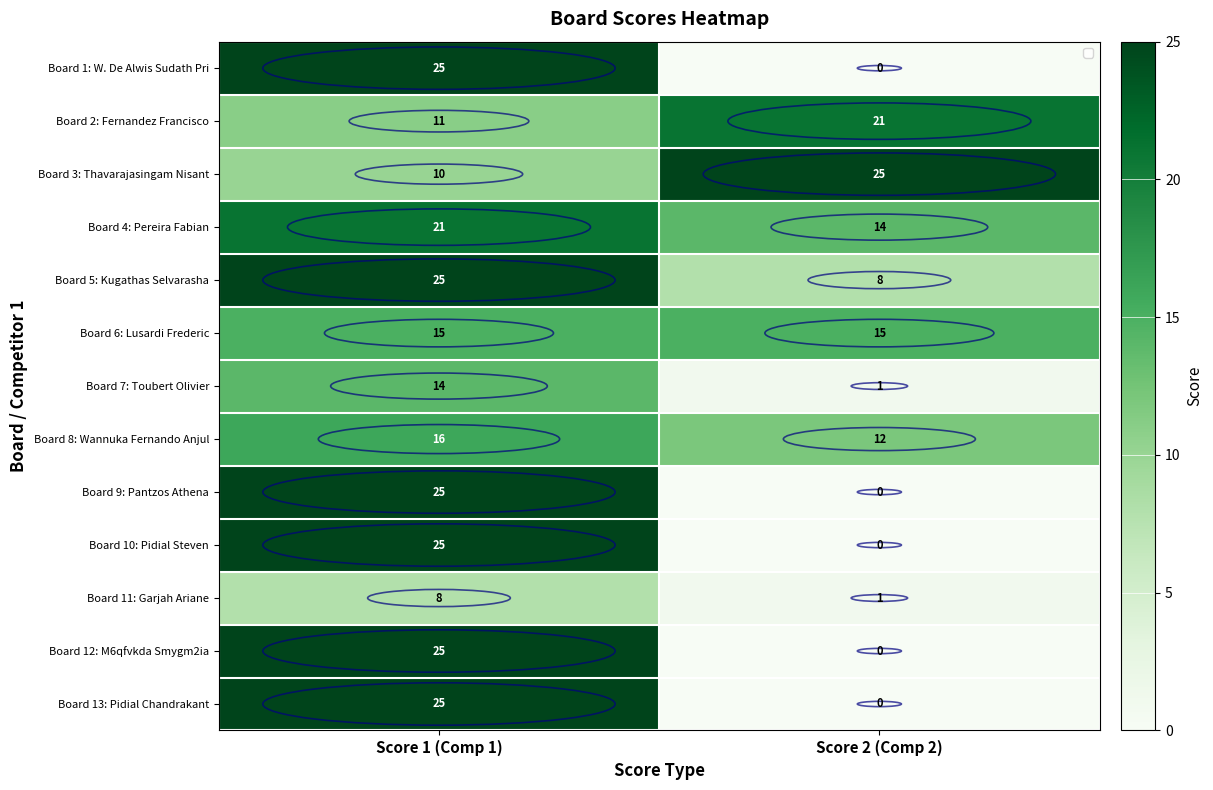

What is the approximate value of Board 12: M6qfvkda Smygm2ia at Score 1 (Comp 1), to the nearest 5?

25